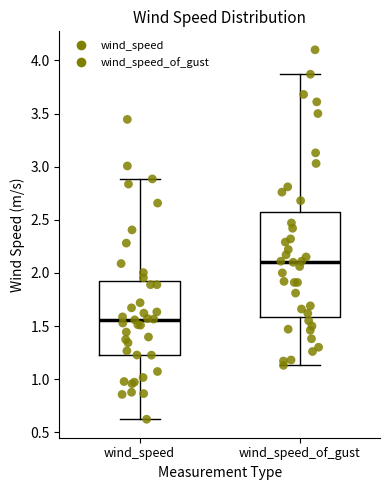

Reading left to right, transcribe this box plot: for each box, give where its median line is, the range the box spans, and where its two whiskers end, as read against the y-axis. The values are not printed on the chart, so give them approximately, as read against the axis.

wind_speed: median 1.55, box 1.25 to 1.90, whiskers 0.60 to 2.90
wind_speed_of_gust: median 2.10, box 1.60 to 2.60, whiskers 1.15 to 3.85